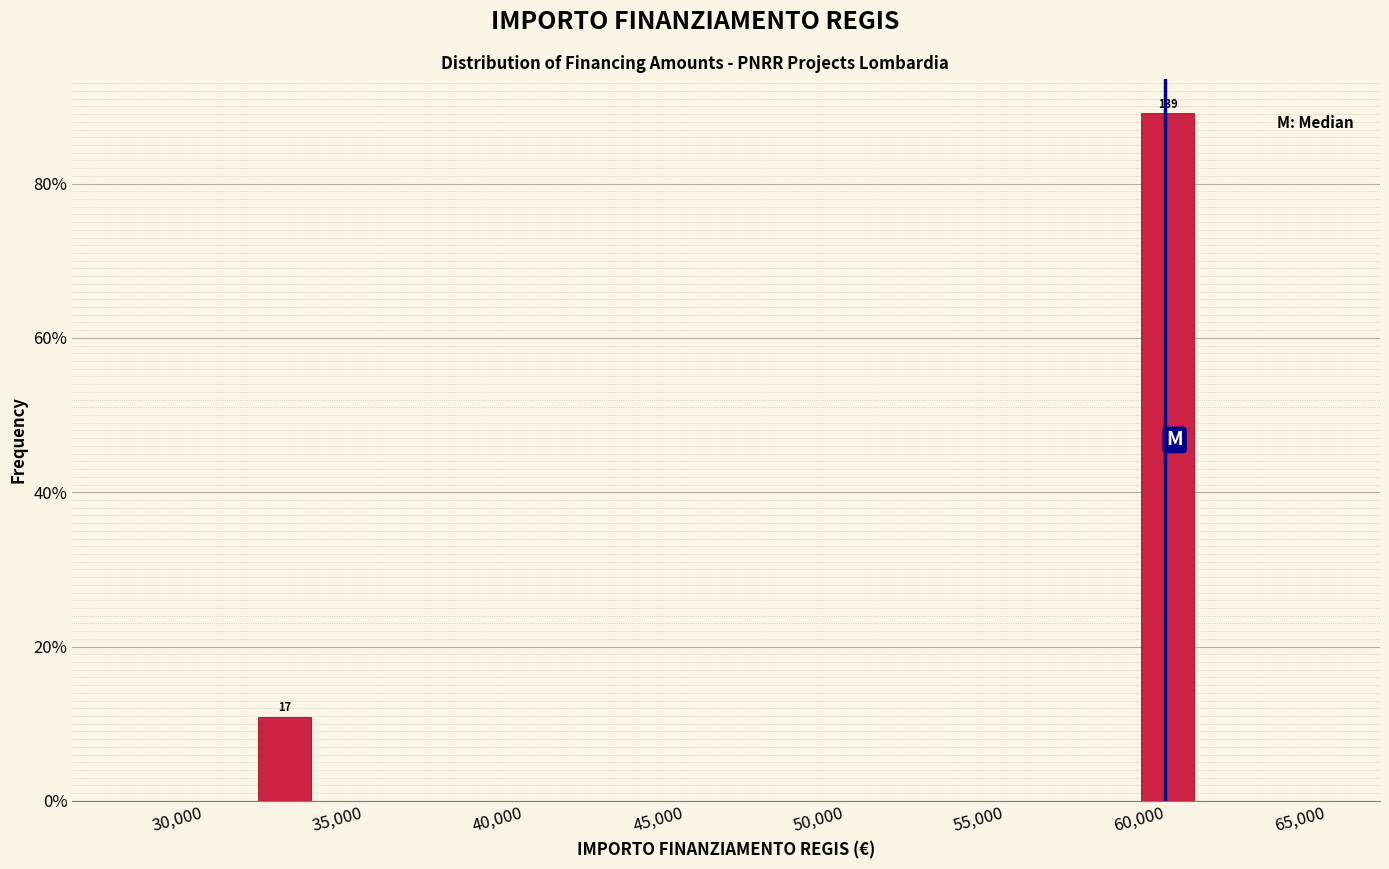

Around what value on the x-axis is the tallest bar? Give the approximate position of its centre, as read against the axis.

60000